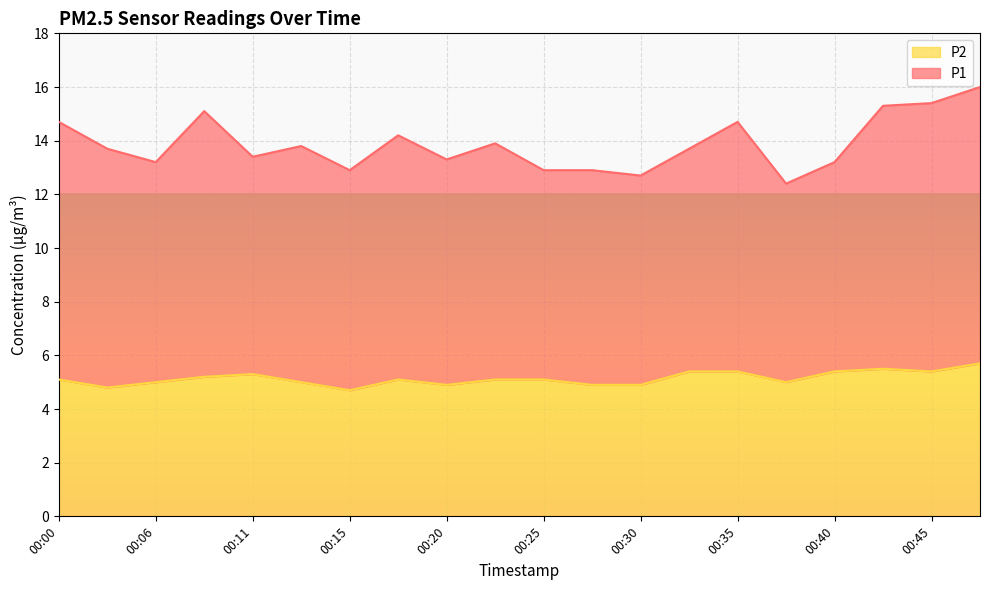

Approximately how many times larger is the value at 00:25 compared to 00:48?

0.9